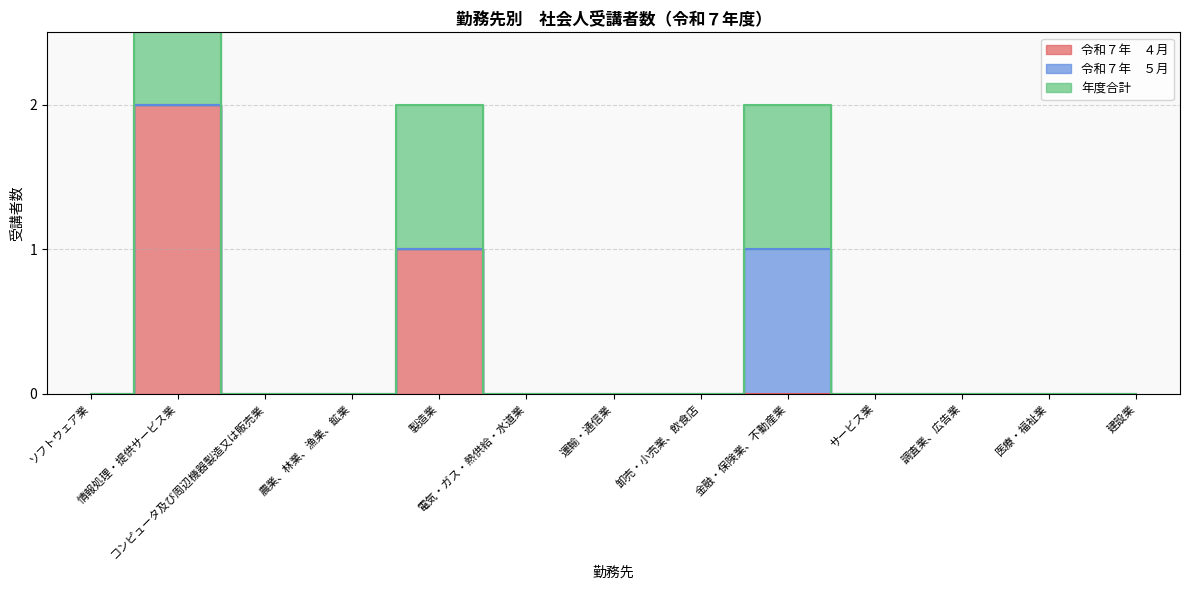

Does the chart have visible grid lines?

Yes